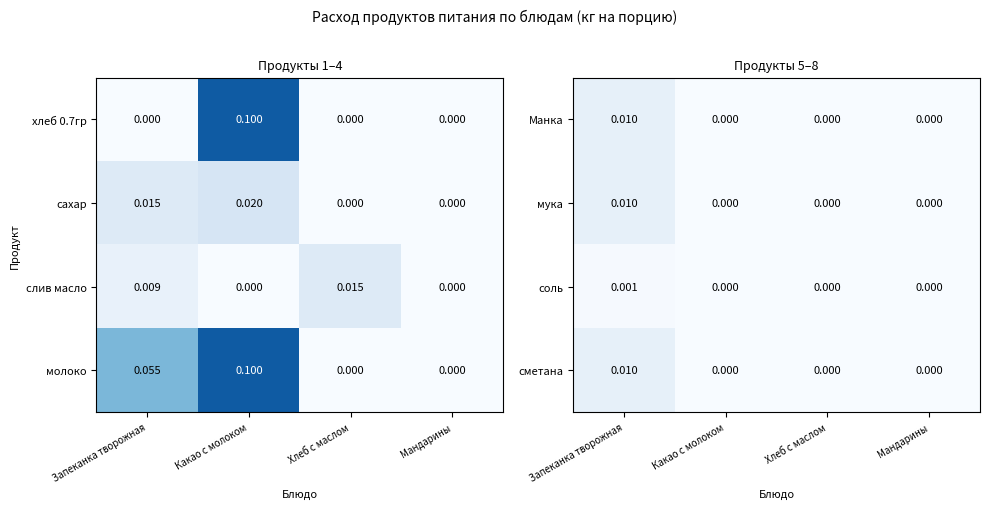

How many мука values are between 0 and 1?

4